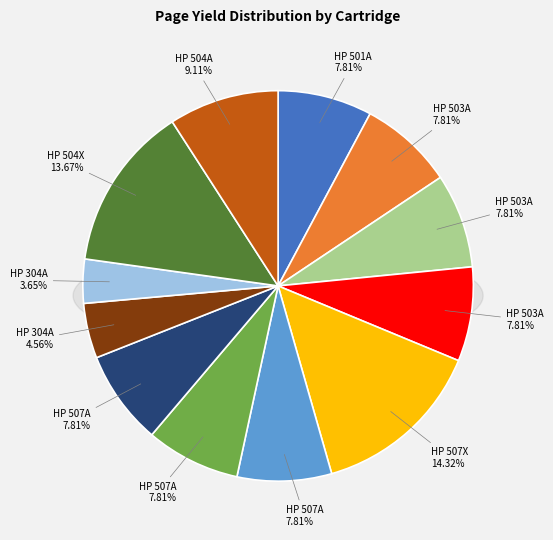

To the nearest percent, what percentage of the pie is HP 304A Black?

5%